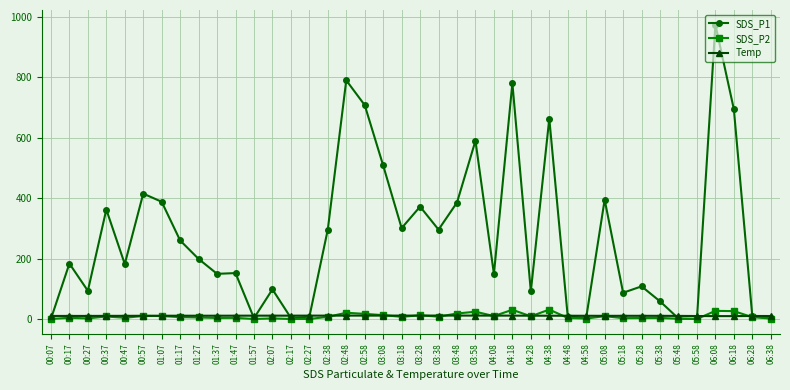

What is the greatest value displayed?

974.8